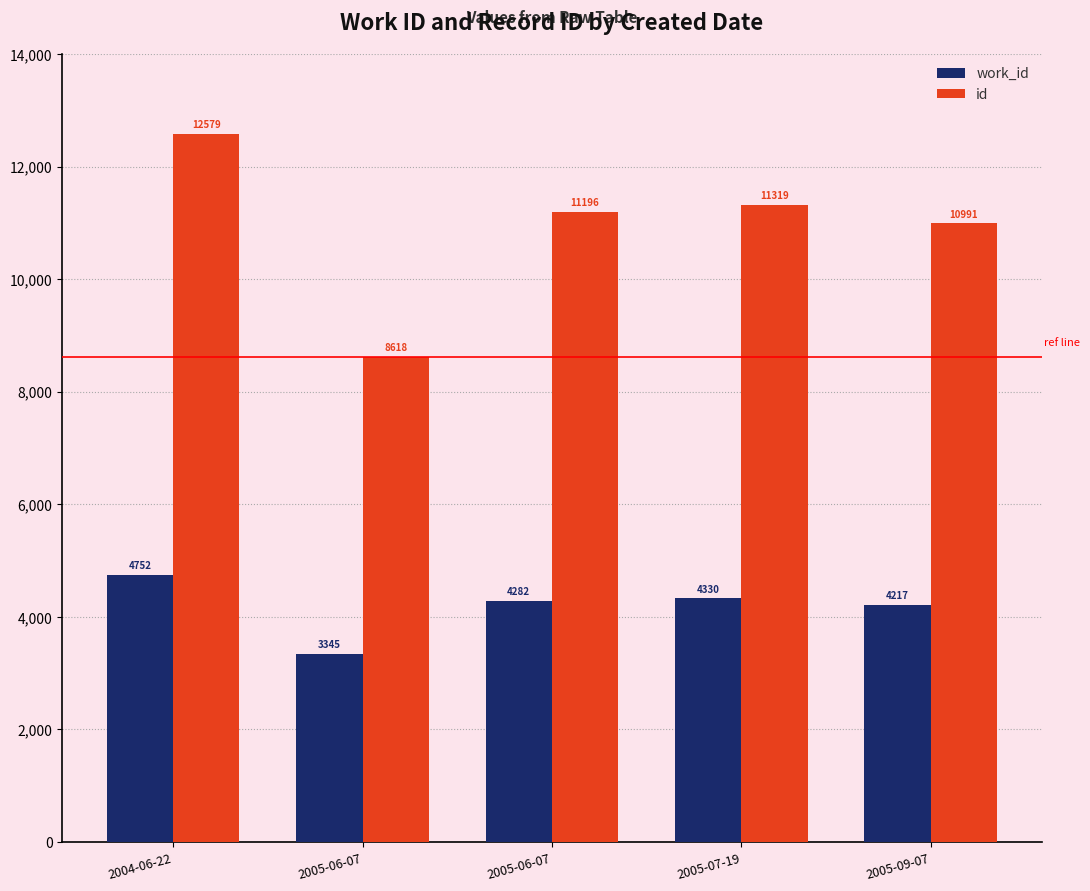

List the labels in order of work_id value, largest first.

2004-06-22, 2005-07-19, 2005-06-07, 2005-09-07, 2005-06-07